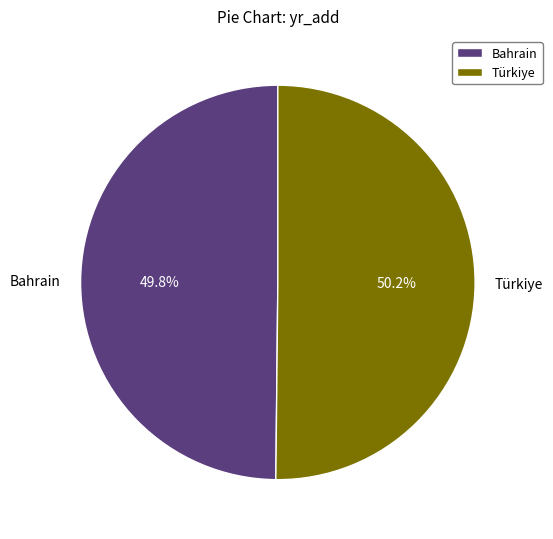

Approximately how many times larger is the value at Türkiye compared to Bahrain?

1.0